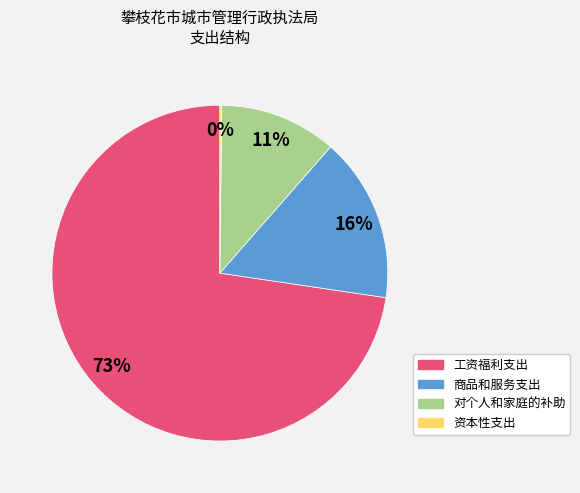

What is the largest slice in the pie chart?

工资福利支出